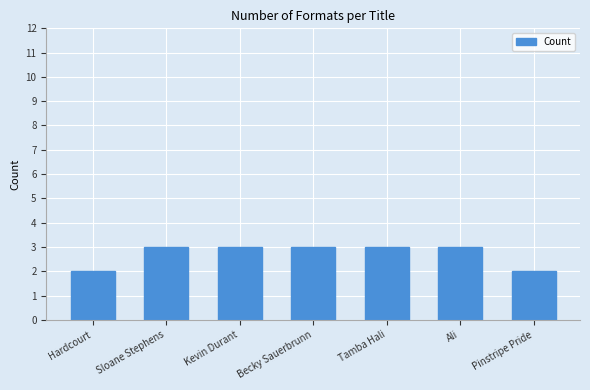

How many bars are there in total?

7